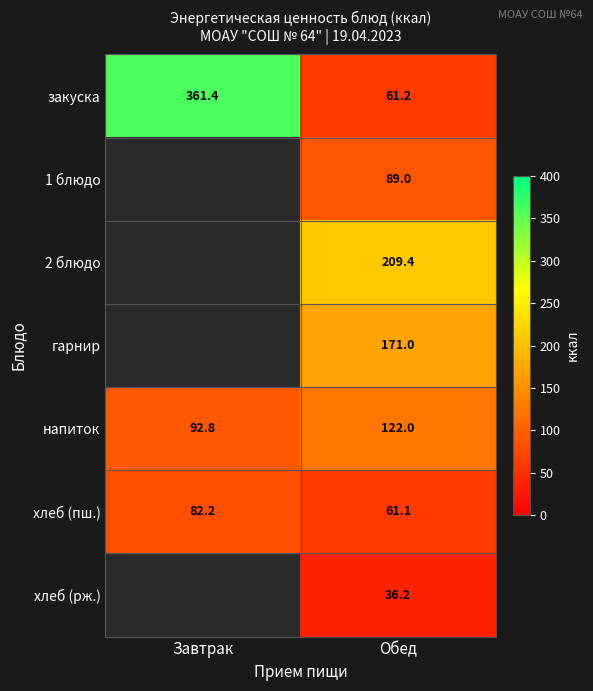

Which category has the highest value in the напиток series?

Обед